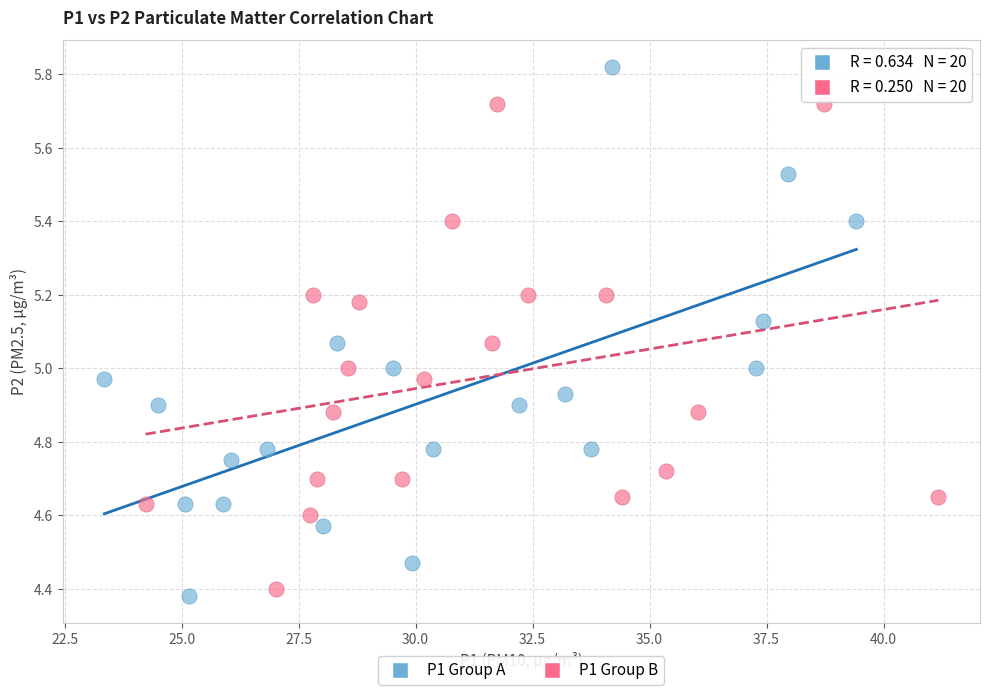

Which series reaches the maximum Y coordinate?

P1 Group A